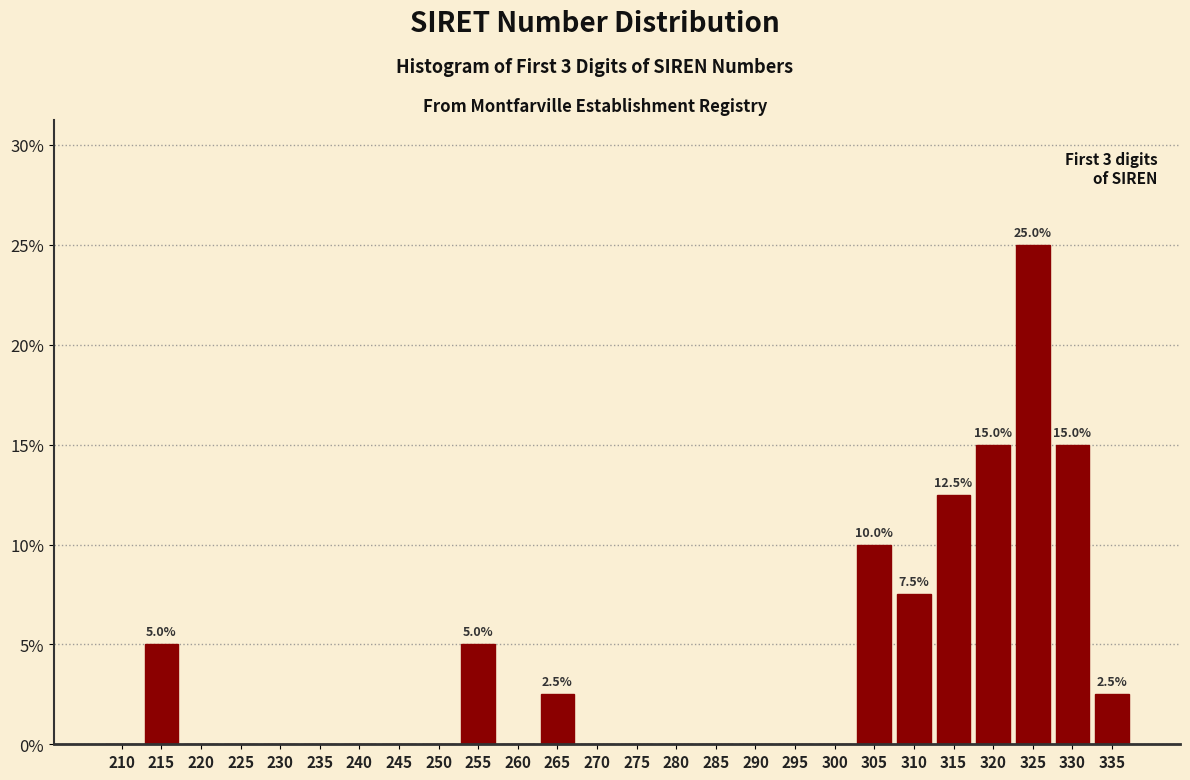

Reading right to left, what are all the values shown in this chart?

335=2.5	330=15.0	325=25.0	320=15.0	315=12.5	310=7.5	305=10.0	300=0.0	295=0.0	290=0.0	285=0.0	280=0.0	275=0.0	270=0.0	265=2.5	260=0.0	255=5.0	250=0.0	245=0.0	240=0.0	235=0.0	230=0.0	225=0.0	220=0.0	215=5.0	210=0.0